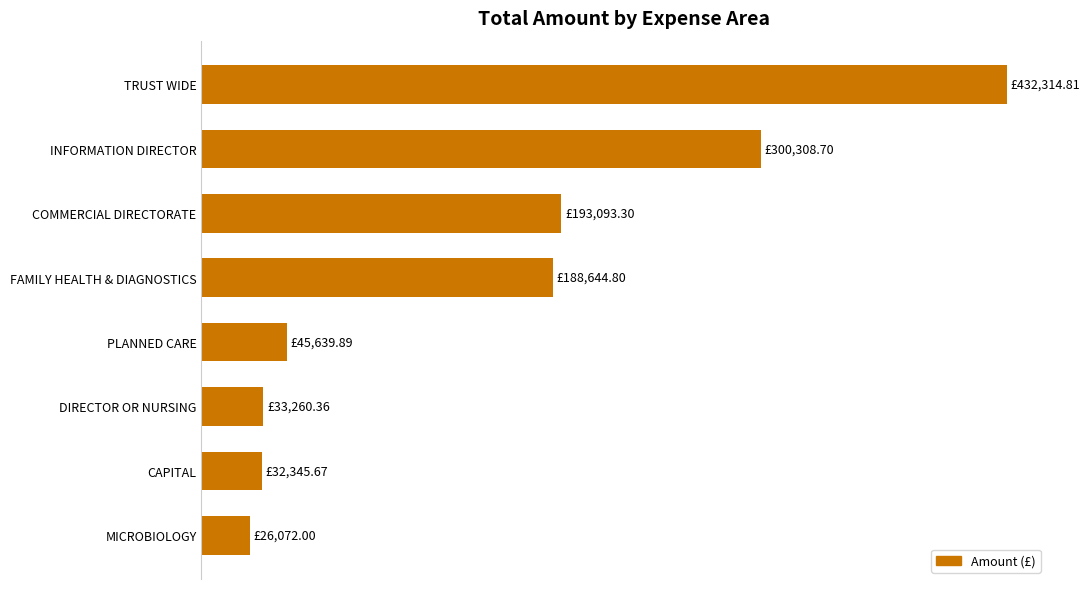

What is the difference between the maximum and minimum values?

406242.8